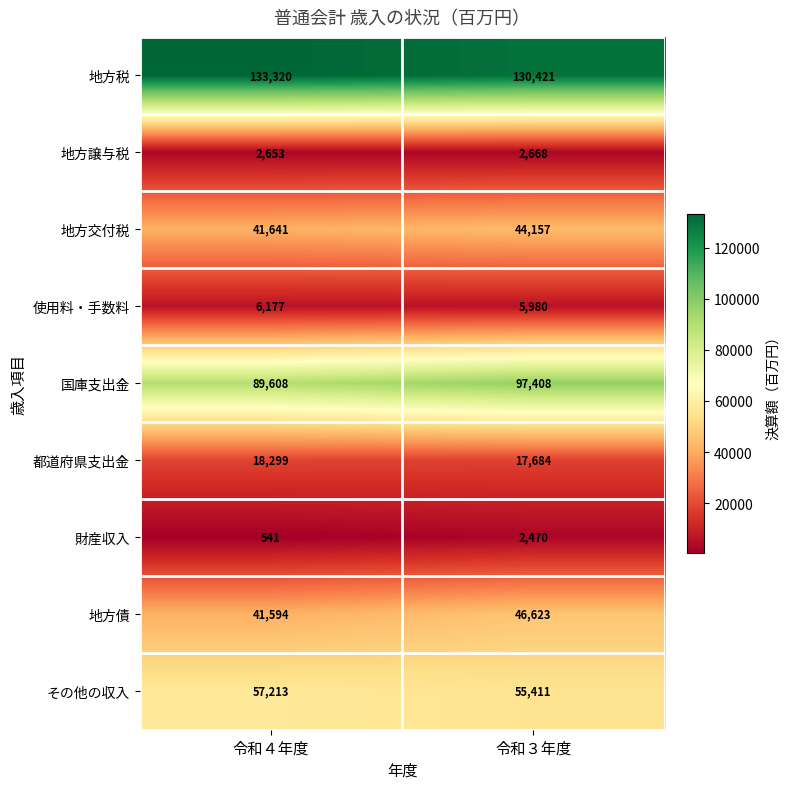

At which category is the sum across all series the highest?

令和３年度